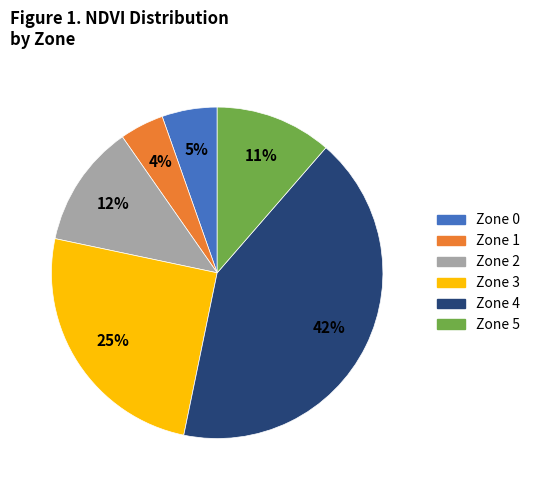

Combined, do Zone 4 and Zone 1 account for over 50%?

No